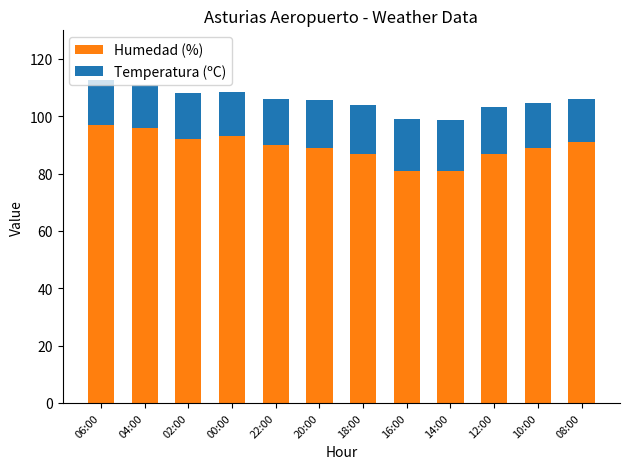

The value of Humedad (%) at 02:00 is 25.1. True or false?

False